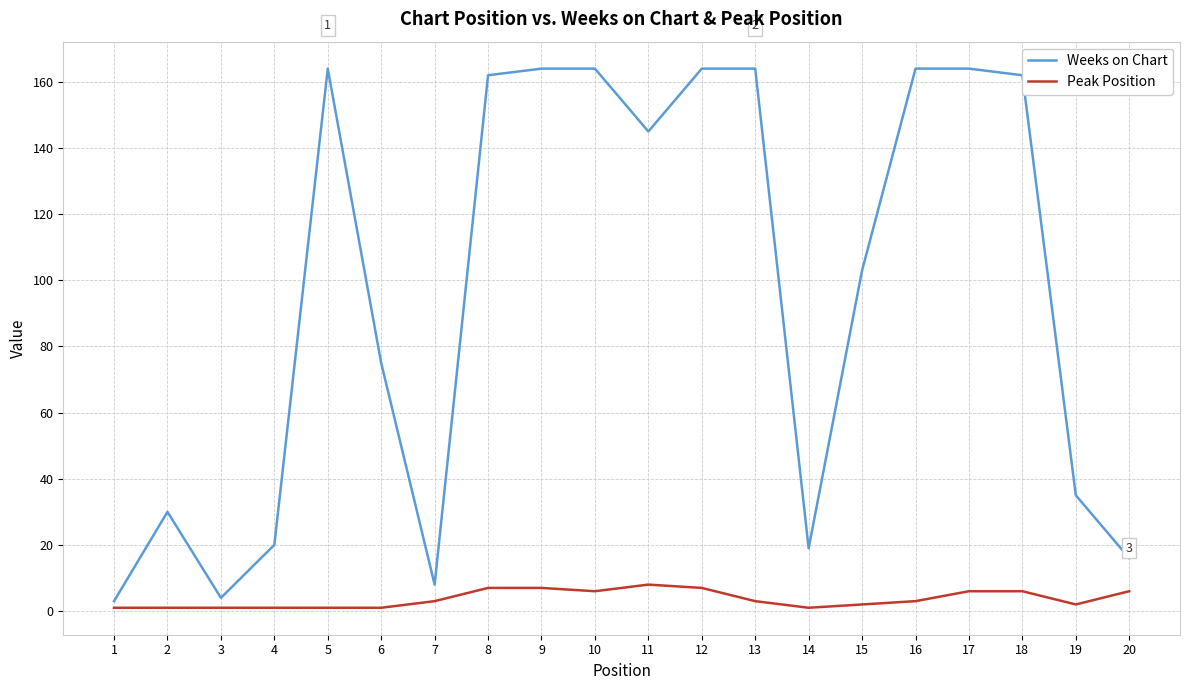

At 13, list the series in order from smallest to largest.

Peak Position, Weeks on Chart